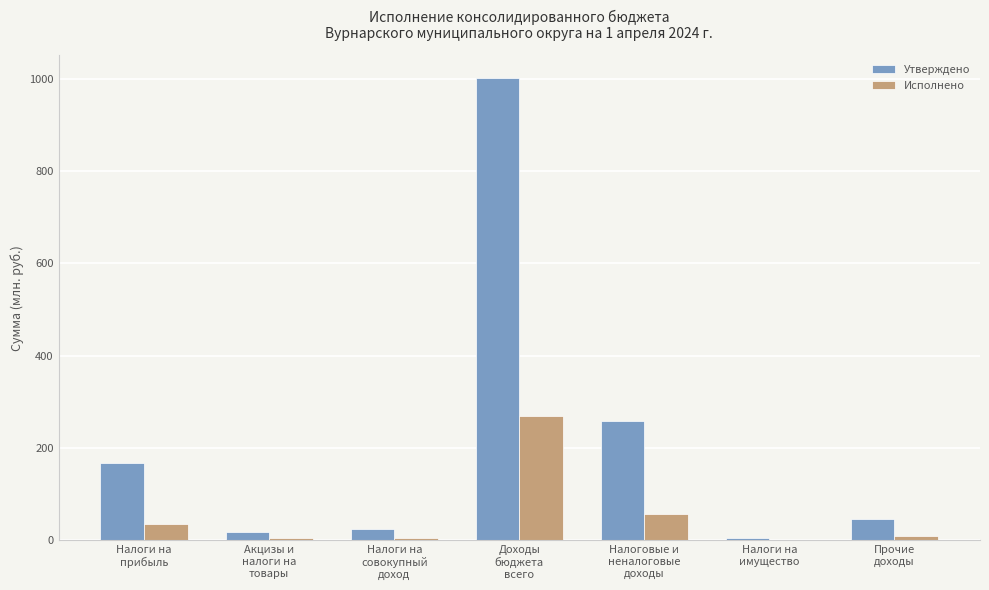

What is the maximum value for Утверждено?

1001.0